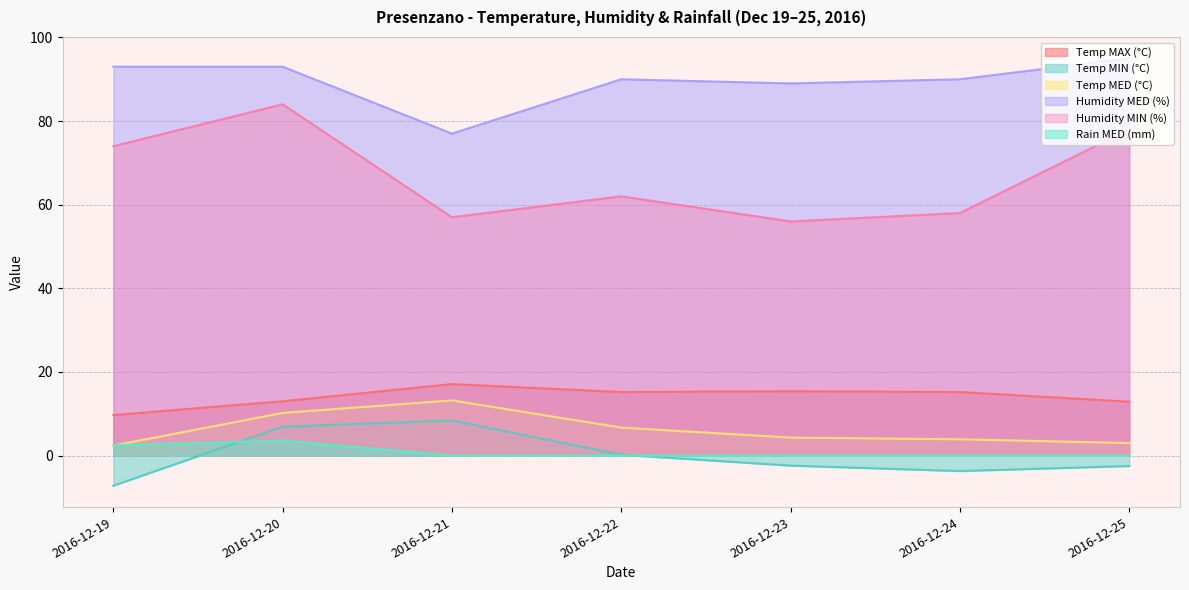

Which category has the lowest value in the Temp MED (°C) series?

2016-12-19